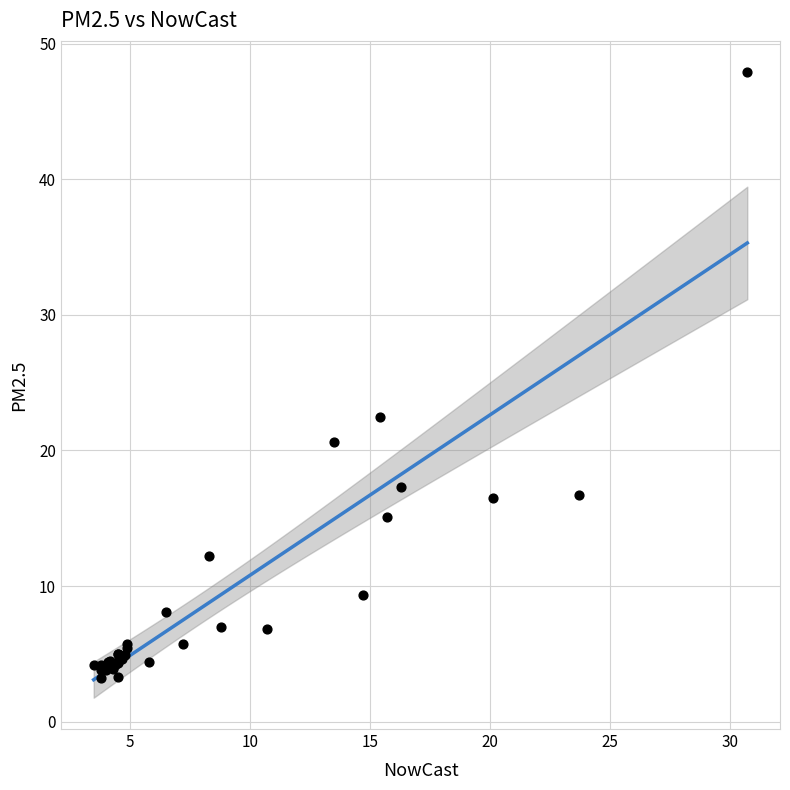

What Y value in the scatter plot is closest to 25?

22.5